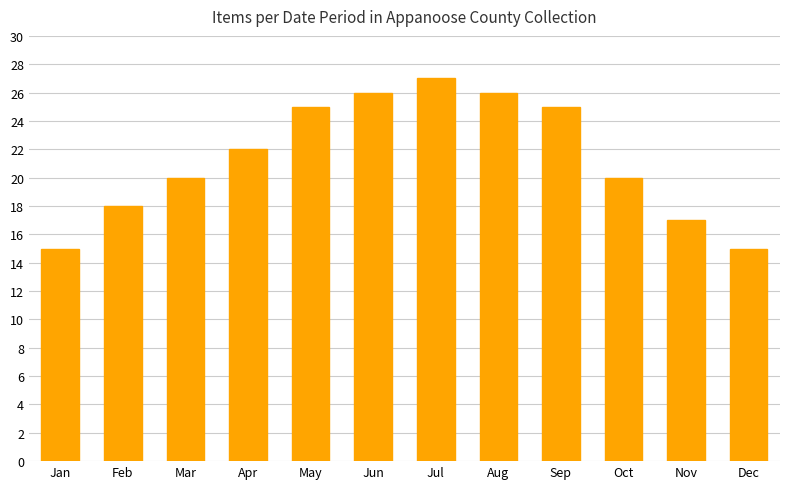

What is the value of the 7th bar from the left?

27